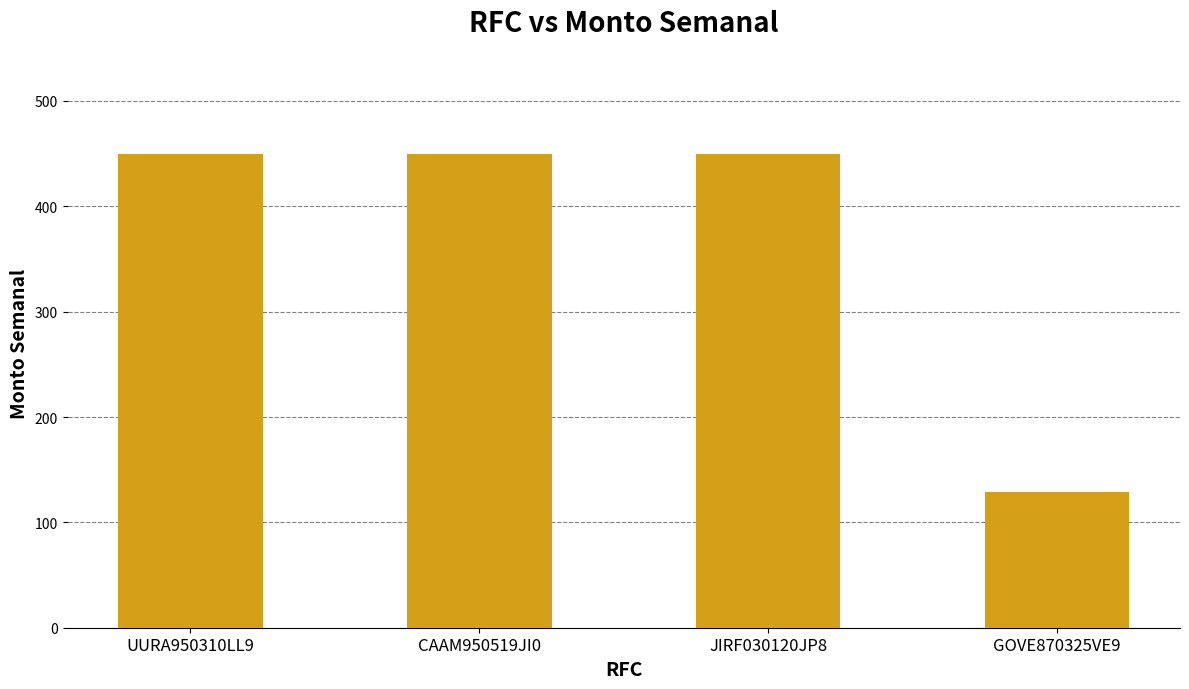

The value at CAAM950519JI0 is 450.0. True or false?

True